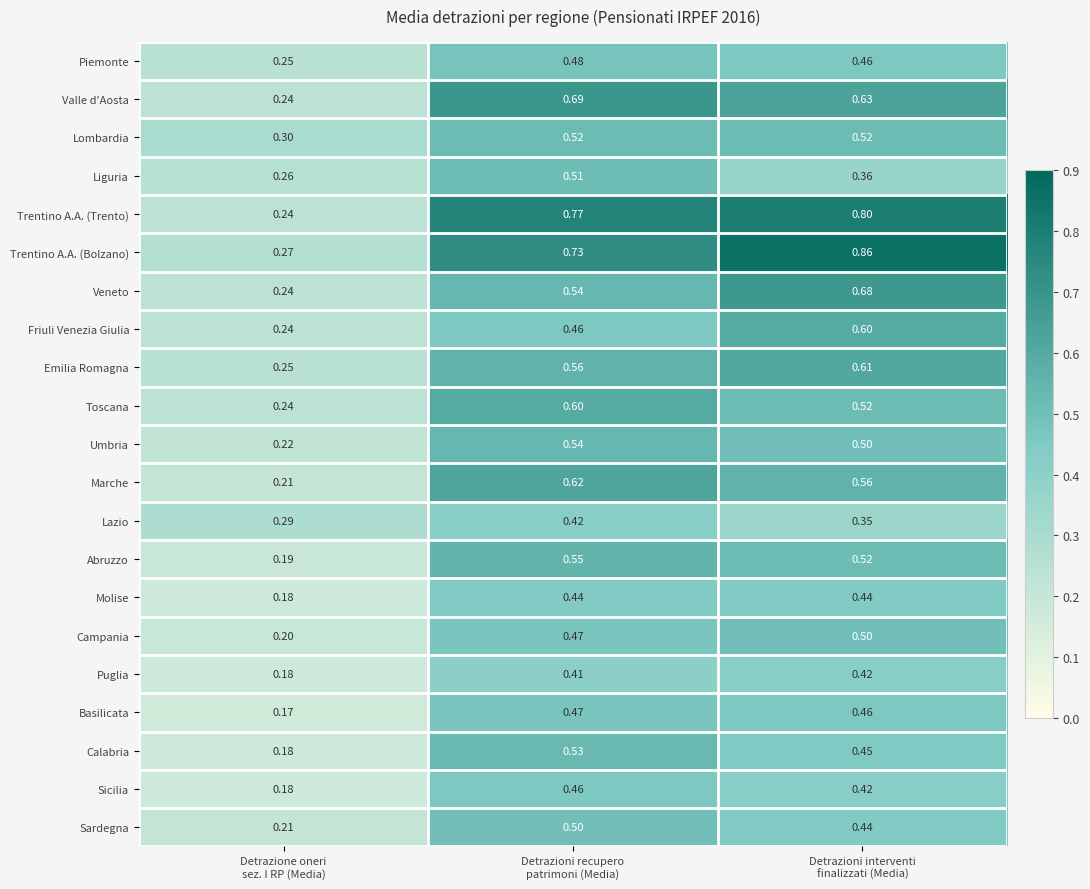

Which series has the largest total across all categories?

Trentino A.A. (Bolzano)